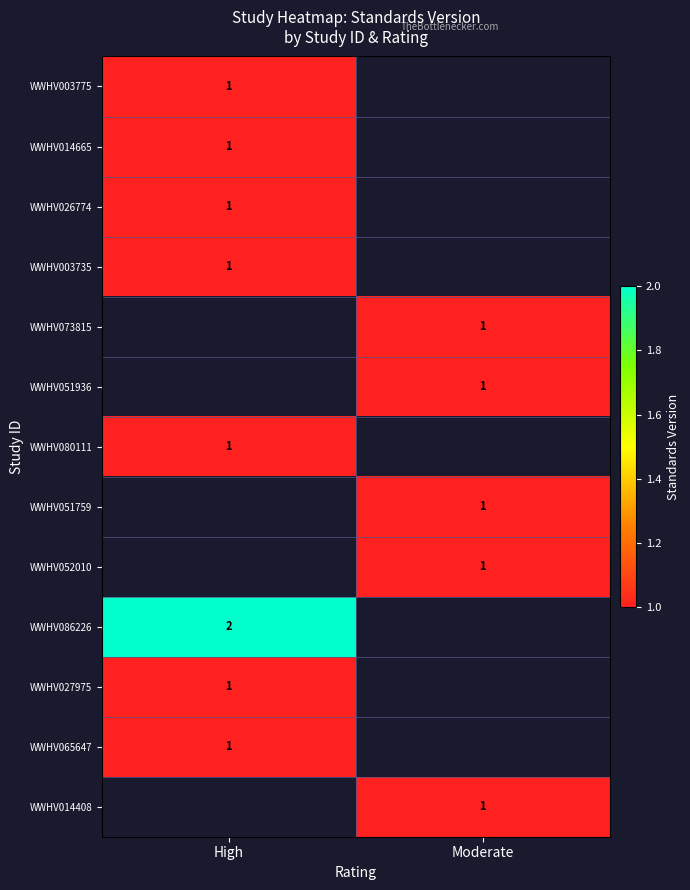

True or false: WWHV080111 has a value of 0.3 at High.

False